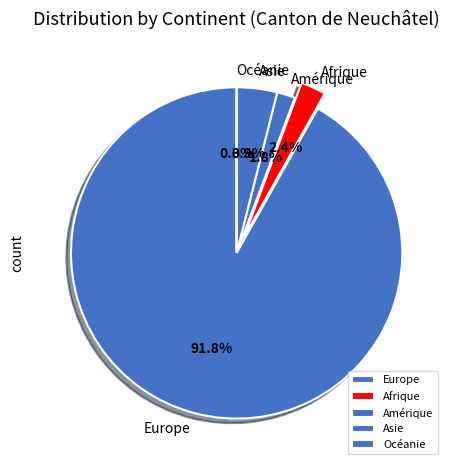

To the nearest percent, what percentage of the pie is Europe?

92%